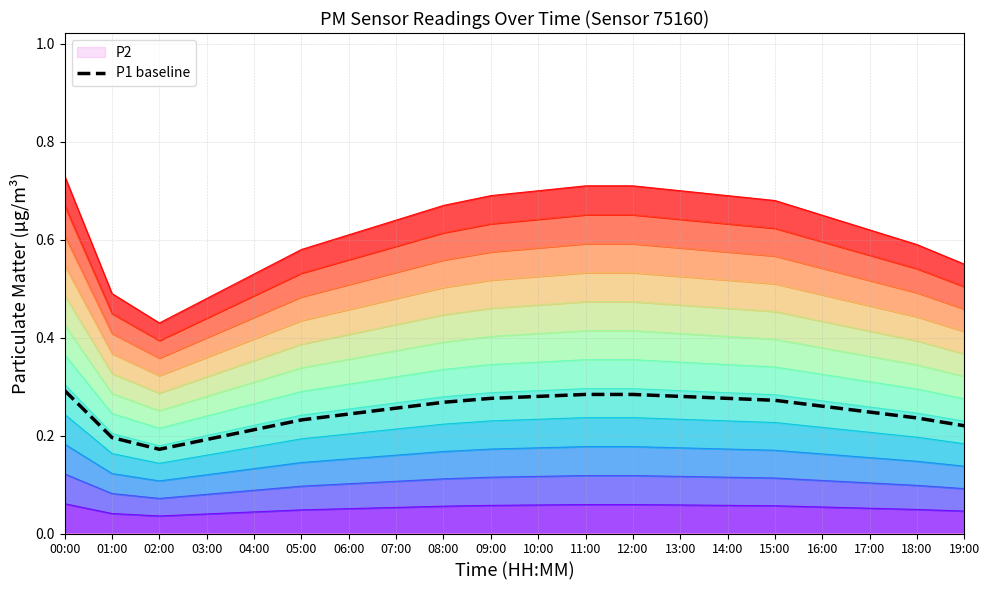

How many data points does each series have?

20